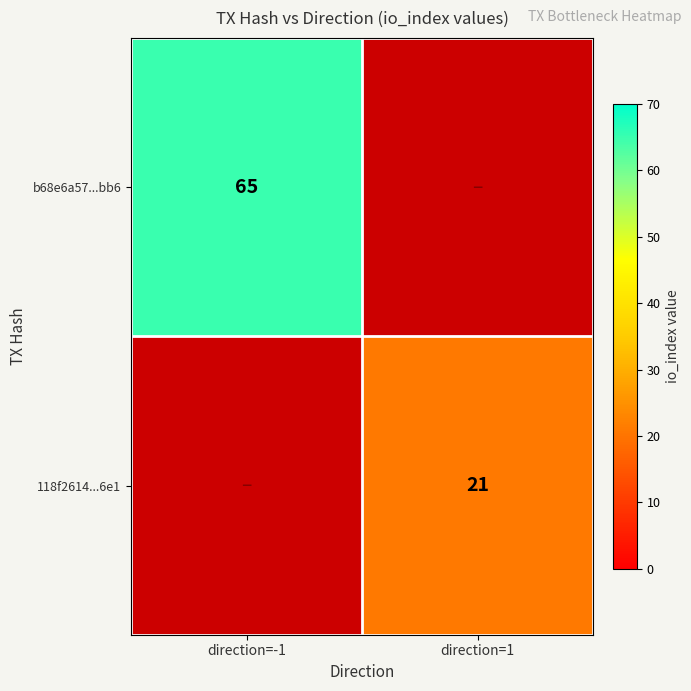

Is it true that 118f2614...6e1 equals 21 at direction=1?

True